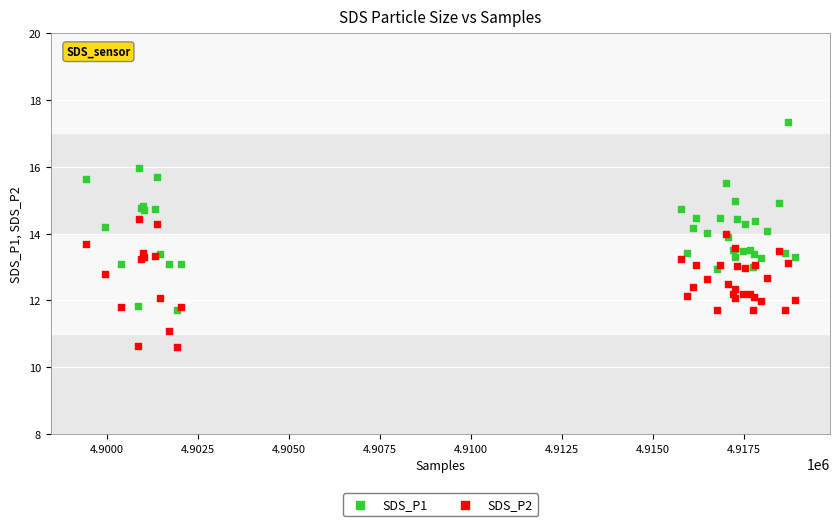

Which series has the largest Y range (max minus min)?

SDS_P1